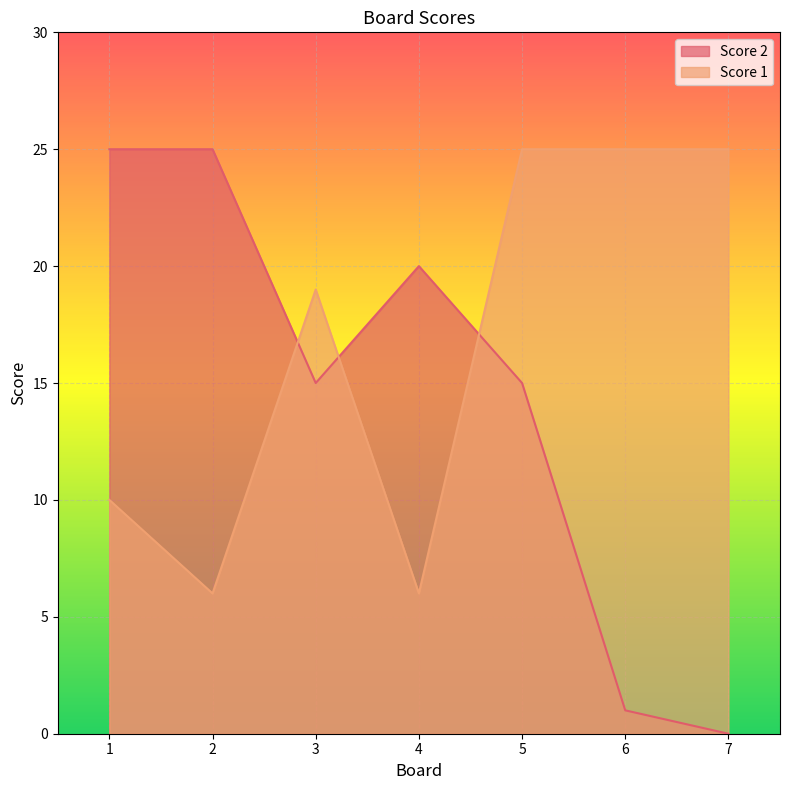

Count the Score 1 values in the range 6 to 25.

7